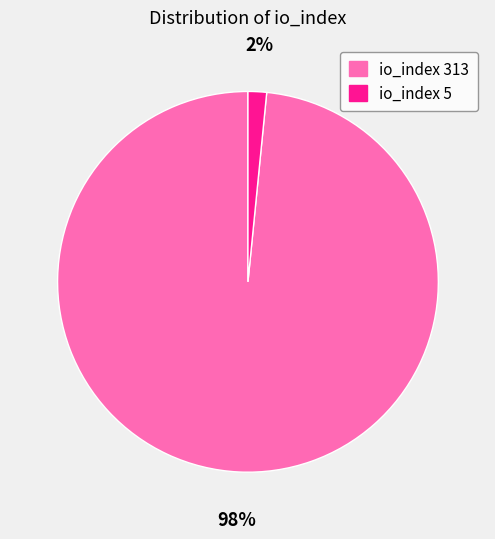

How many slices are in this pie chart?

2